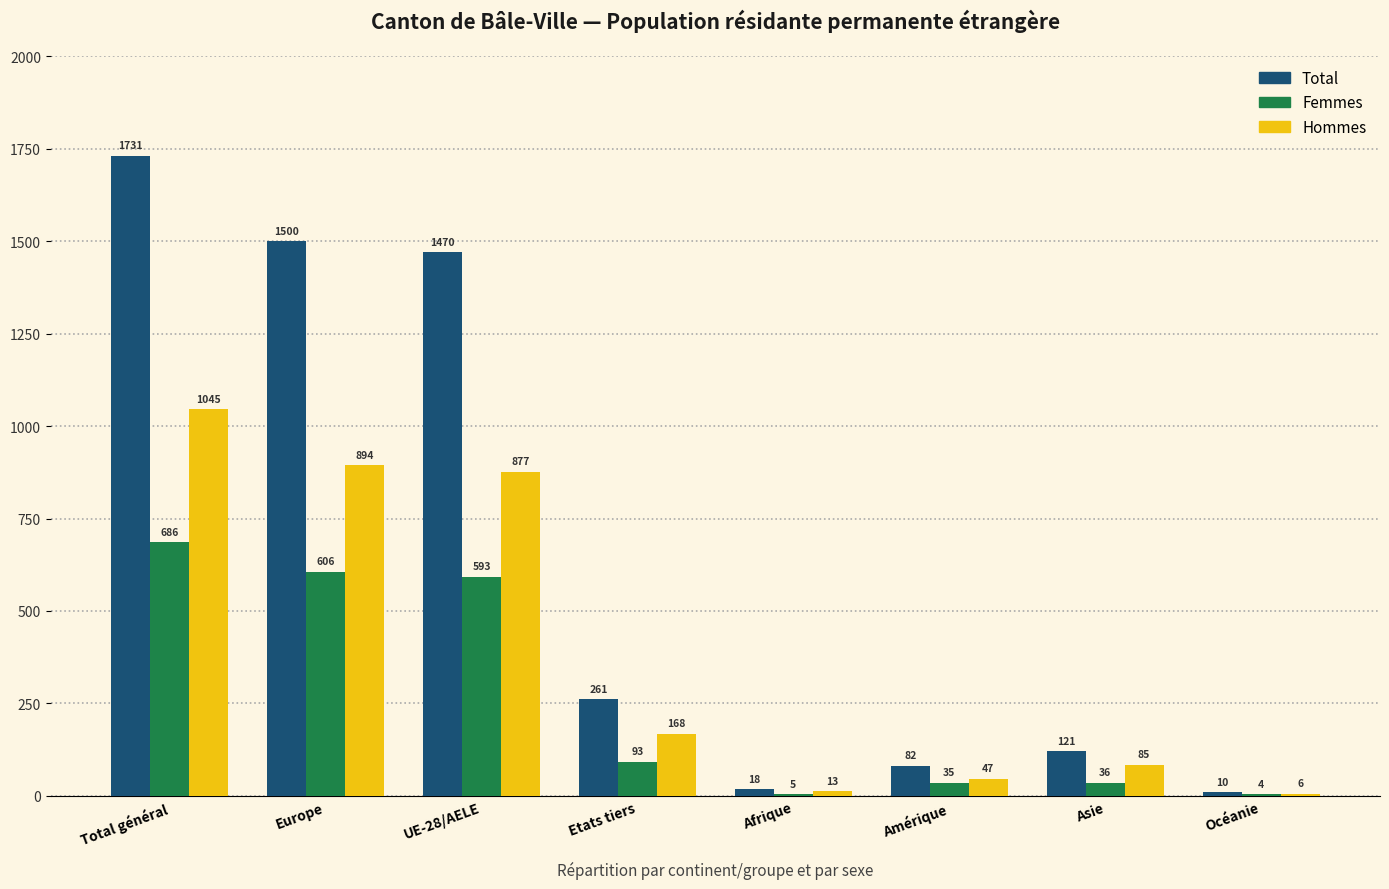

Reading right to left, extract all data points from this chart.

Total: Océanie=10	Asie=121	Amérique=82	Afrique=18	Etats tiers=261	UE-28/AELE=1470	Europe=1500	Total général=1731
Femmes: Océanie=4	Asie=36	Amérique=35	Afrique=5	Etats tiers=93	UE-28/AELE=593	Europe=606	Total général=686
Hommes: Océanie=6	Asie=85	Amérique=47	Afrique=13	Etats tiers=168	UE-28/AELE=877	Europe=894	Total général=1045